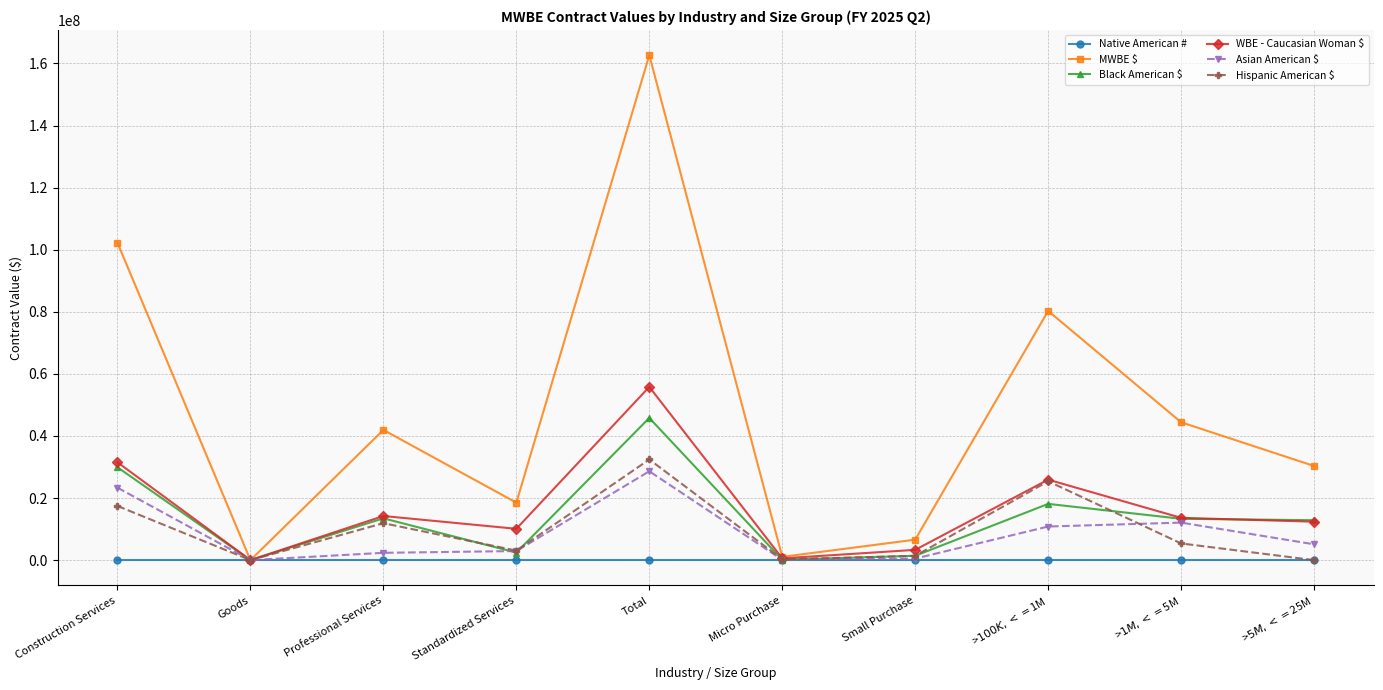

At which label is WBE - Caucasian Woman $ closest to 27906253?

>$100K, <=$1M